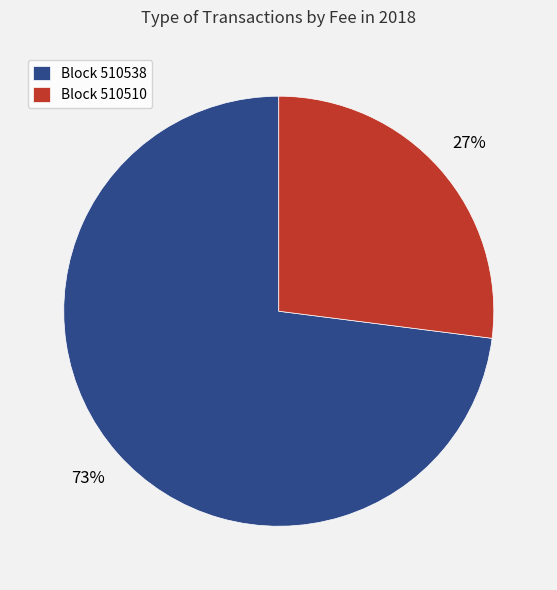

Rank the categories by value from highest to lowest.

Block 510538, Block 510510